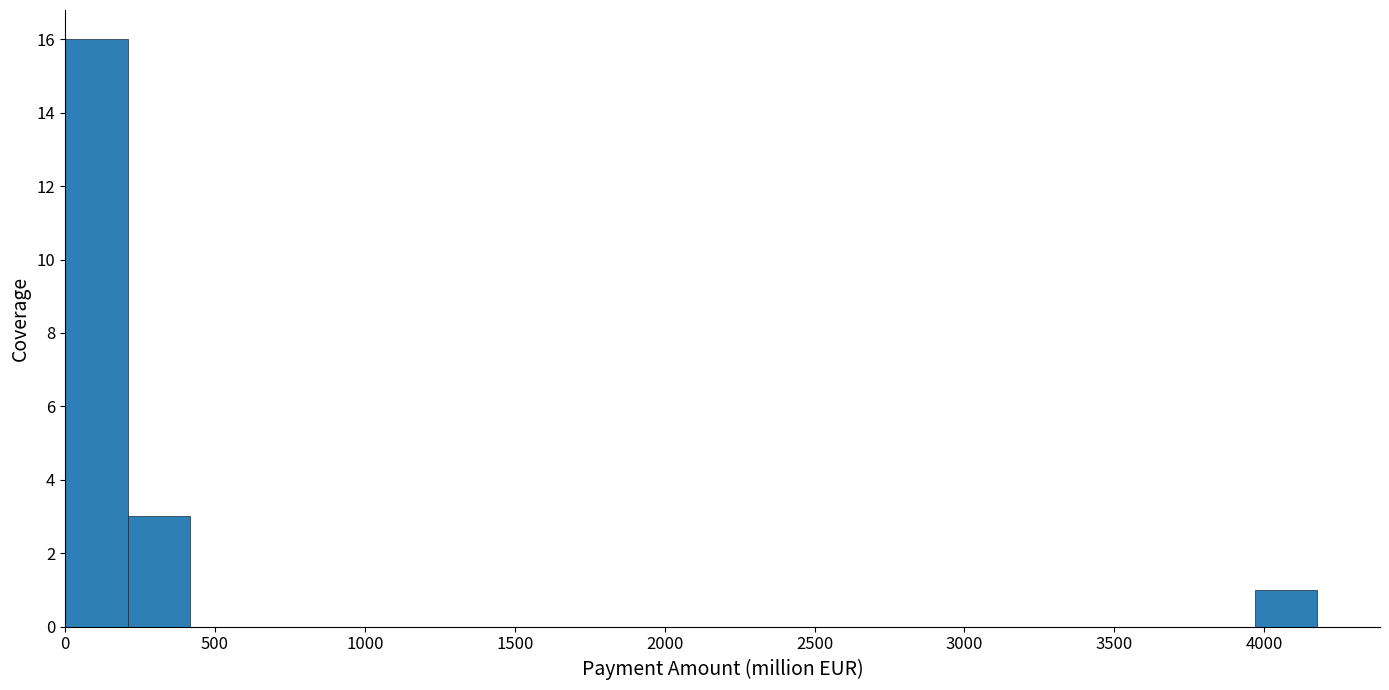

Reading left to right, list every bar in this chart as the range it spans on the x-axis followed by its height. Neither the bar edges nor the heights are printed on the chart, so give them approximately, as read against the axes.

0 to 200: 16
200 to 400: 3
400 to 650: 0
650 to 850: 0
850 to 1050: 0
1050 to 1250: 0
1250 to 1450: 0
1450 to 1650: 0
1650 to 1900: 0
1900 to 2100: 0
2100 to 2300: 0
2300 to 2500: 0
2500 to 2700: 0
2700 to 2900: 0
2900 to 3150: 0
3150 to 3350: 0
3350 to 3550: 0
3550 to 3750: 0
3750 to 3950: 0
3950 to 4200: 1